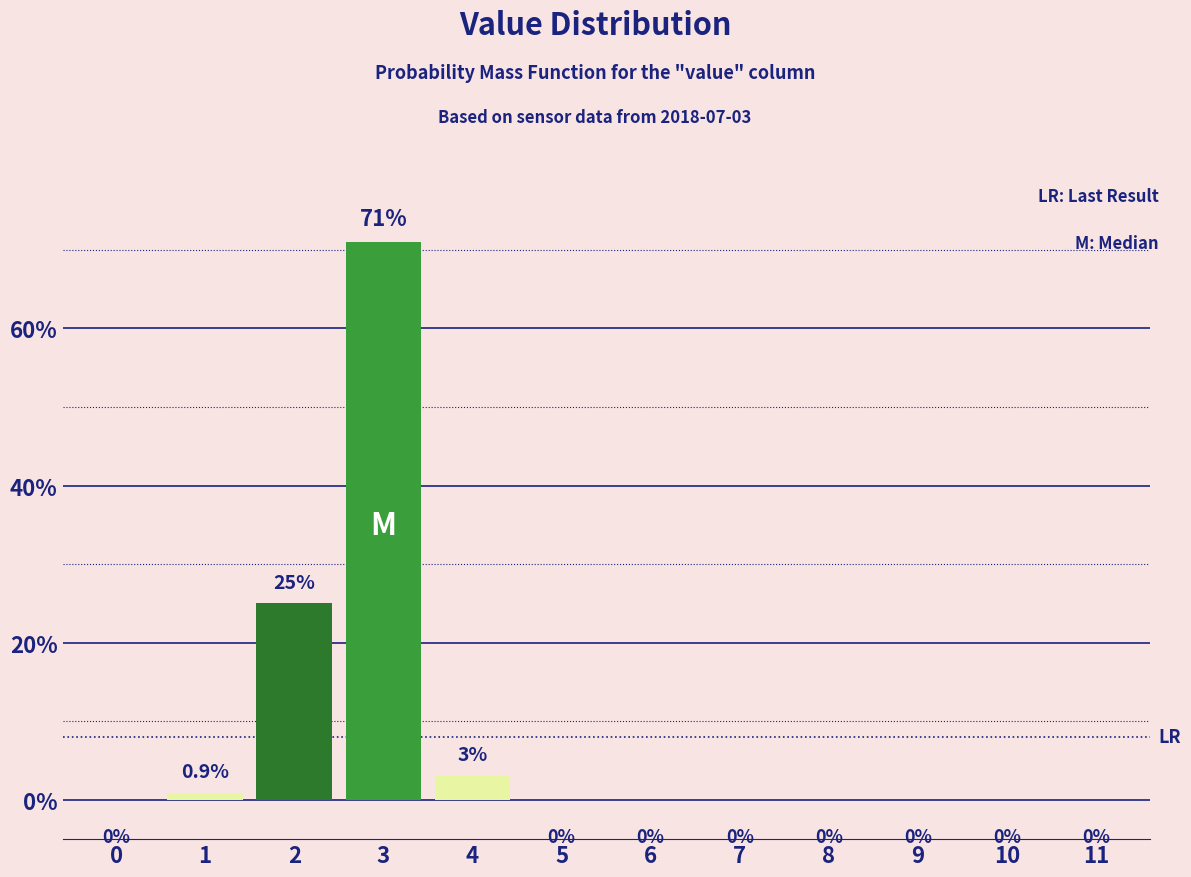

Reading right to left, transcribe all the data shown in this chart.

11=0.0	10=0.0	9=0.0	8=0.0	7=0.0	6=0.0	5=0.0	4=3.0	3=71.0	2=25.0	1=0.9	0=0.0